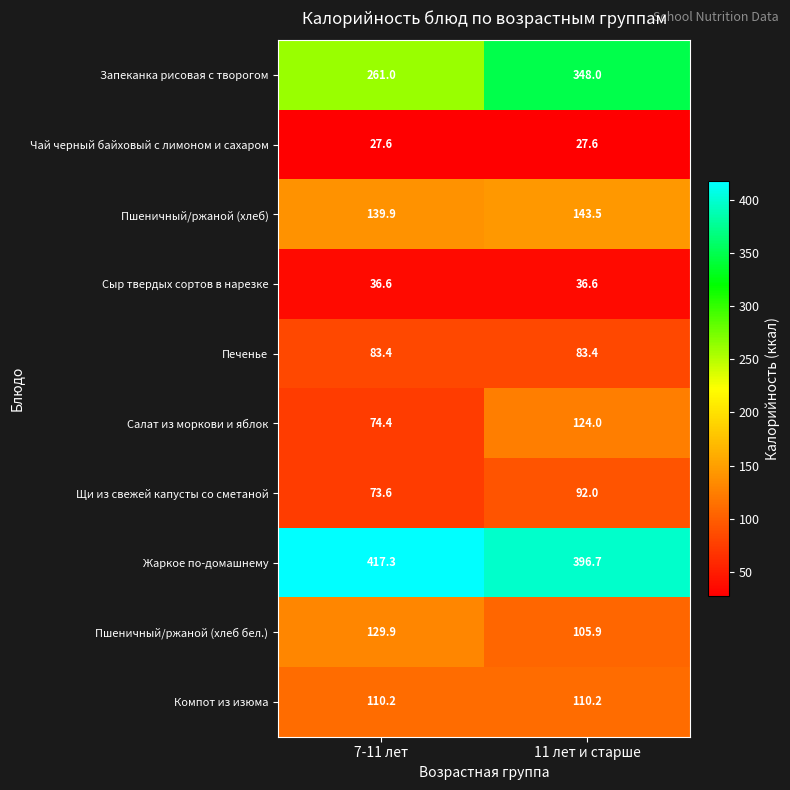

Is it true that Жаркое по-домашнему equals 552.8 at 7-11 лет?

False